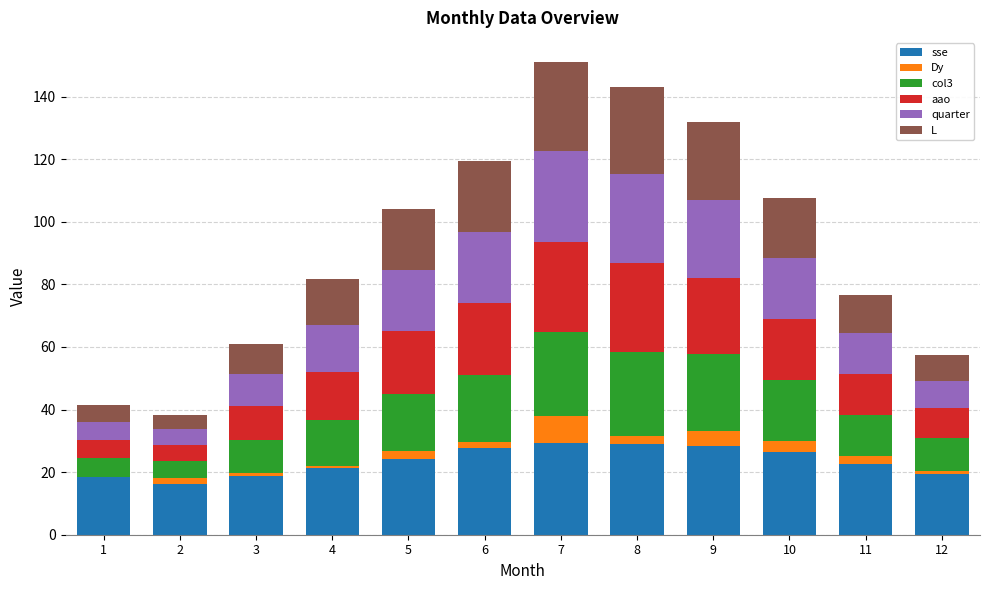

True or false: sse has a value of 10.7 at 6.

False